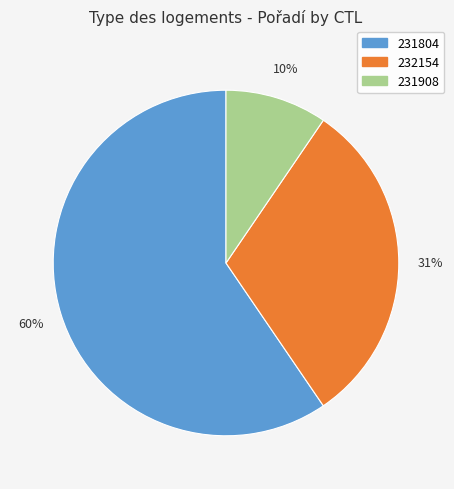

Do 231804 and 231908 together represent more than half of the pie?

Yes